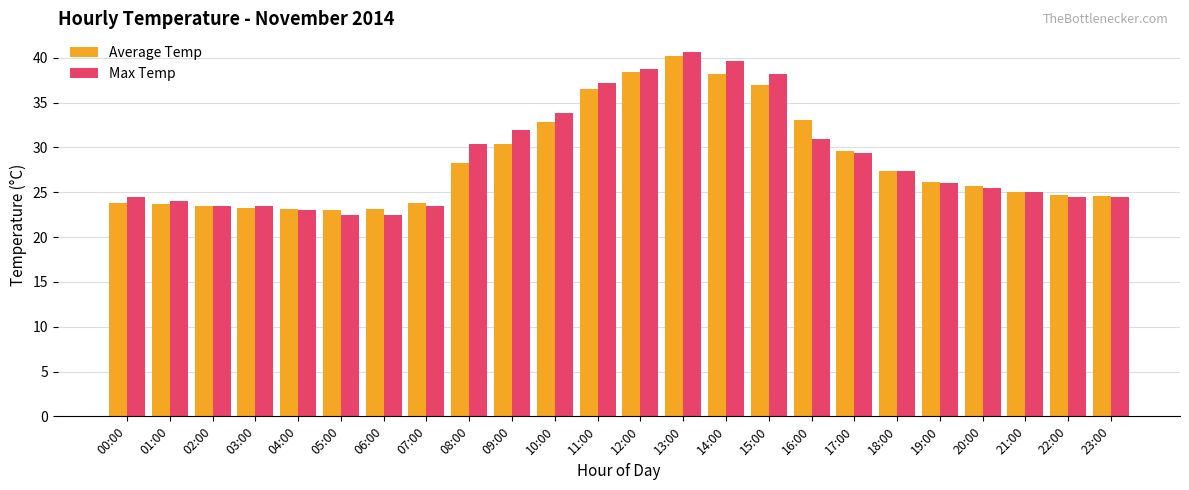

What is the value of the Max Temp bar at the 10th from the left?

31.9